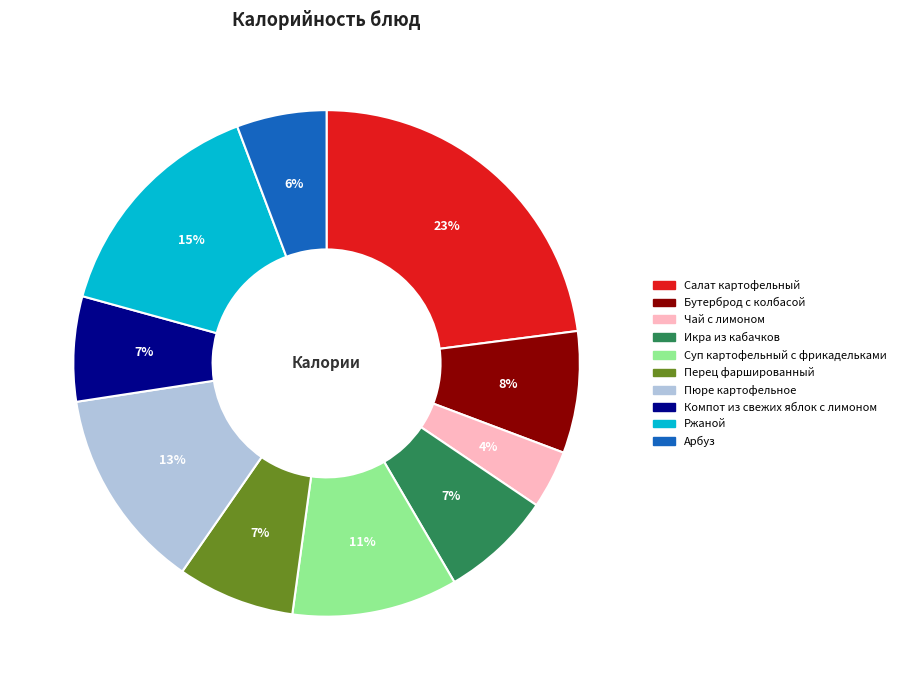

Is Арбуз the majority of the pie?

No